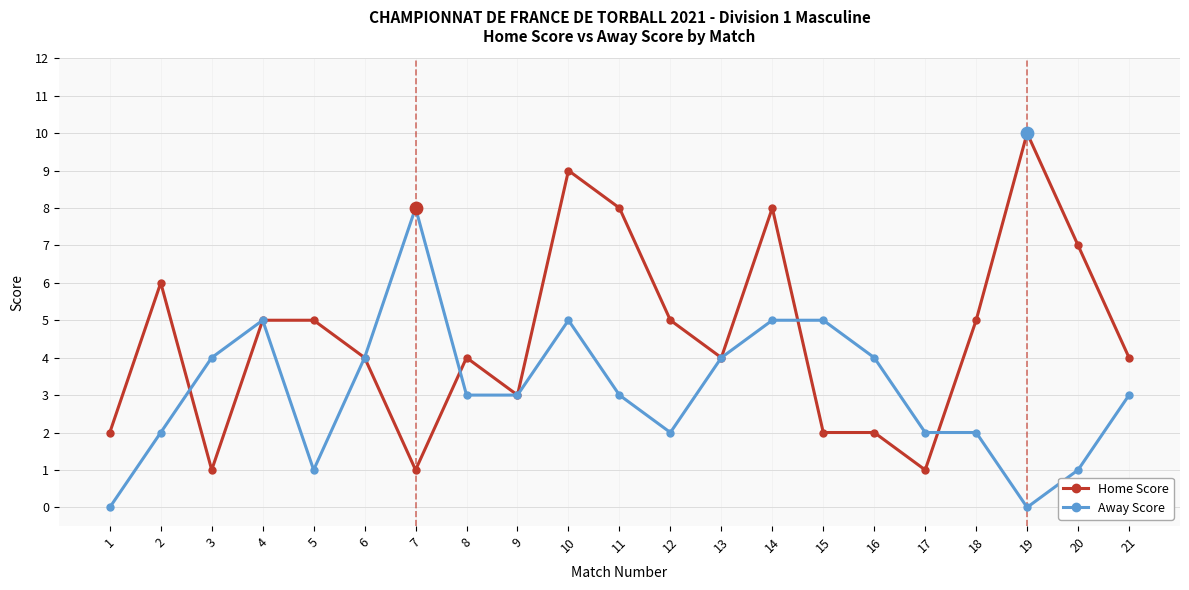

Which series has the largest total across all categories?

Home Score